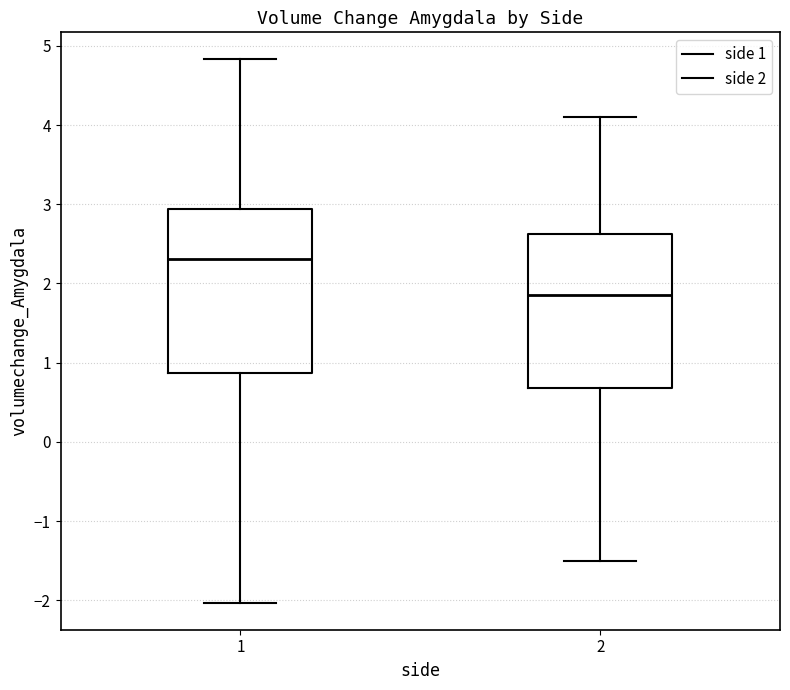

Comparing the boxes themselves (not the whiskers), which one is the tallest?

1